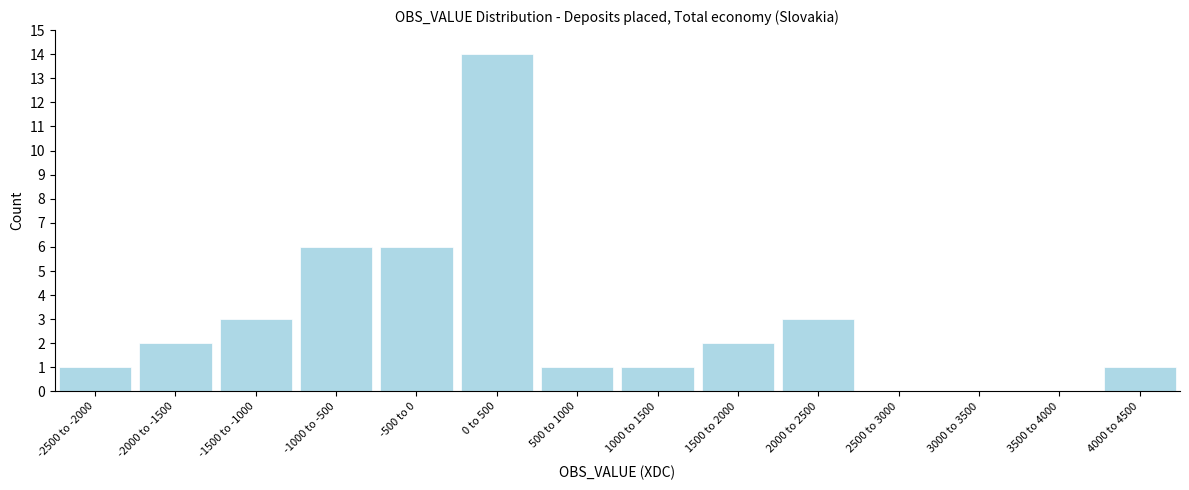

Reading right to left, transcribe all the data shown in this chart.

4000 to 4500=1	3500 to 4000=0	3000 to 3500=0	2500 to 3000=0	2000 to 2500=3	1500 to 2000=2	1000 to 1500=1	500 to 1000=1	0 to 500=14	-500 to 0=6	-1000 to -500=6	-1500 to -1000=3	-2000 to -1500=2	-2500 to -2000=1